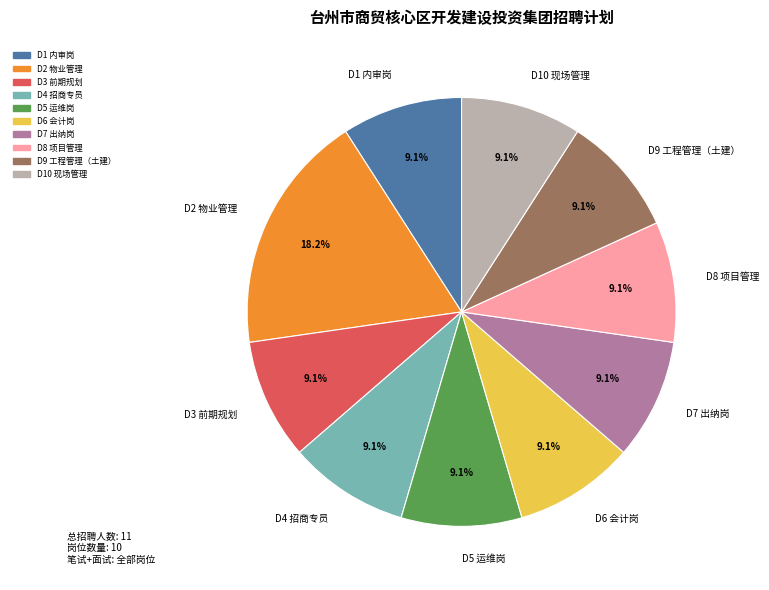

Is it true that D7 出纳岗 is 9% of the pie?

True